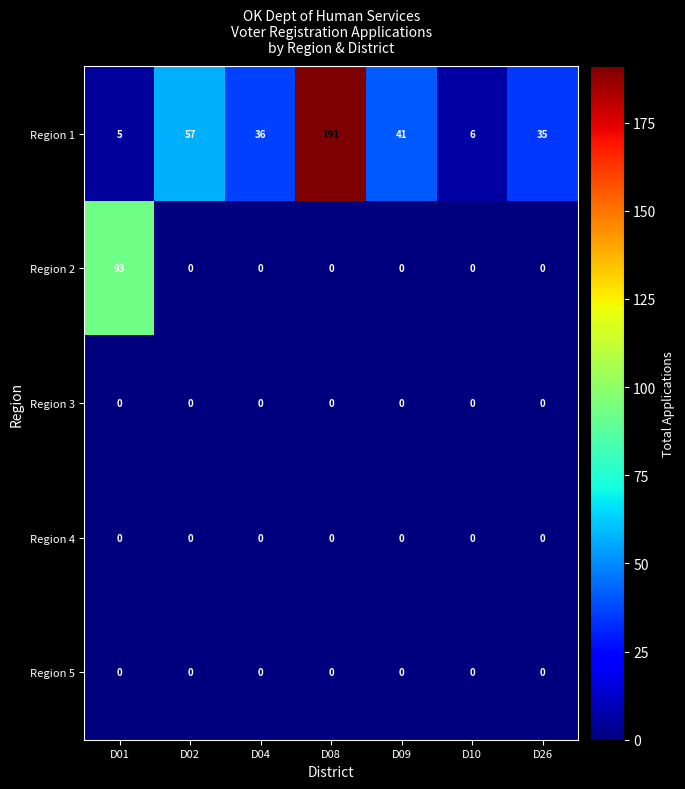

At which category is the sum across all series the highest?

D08